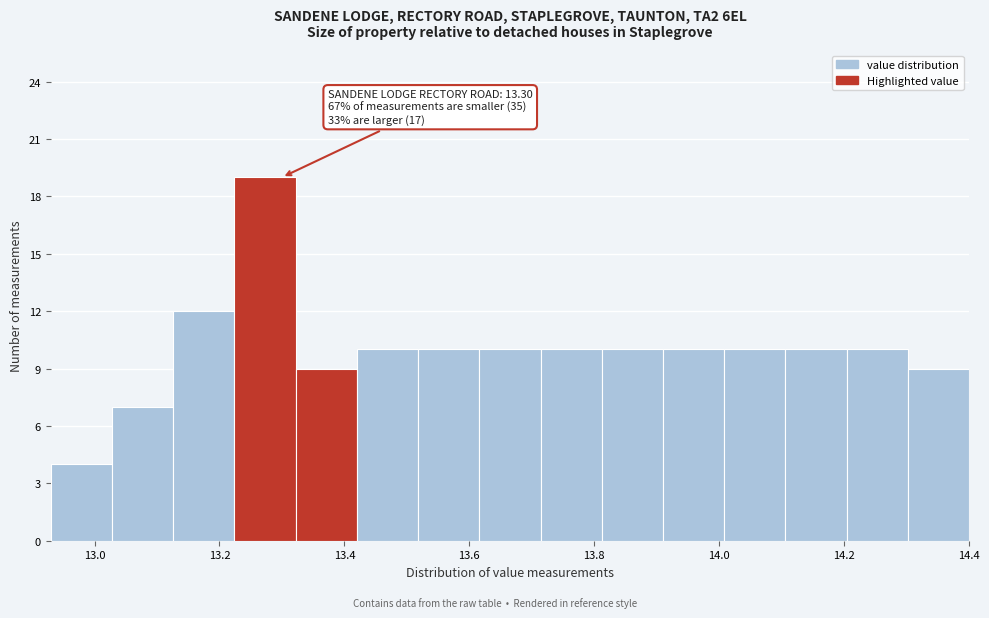

Over which range of the x-axis is the bar tallest?

13.224 to 13.322